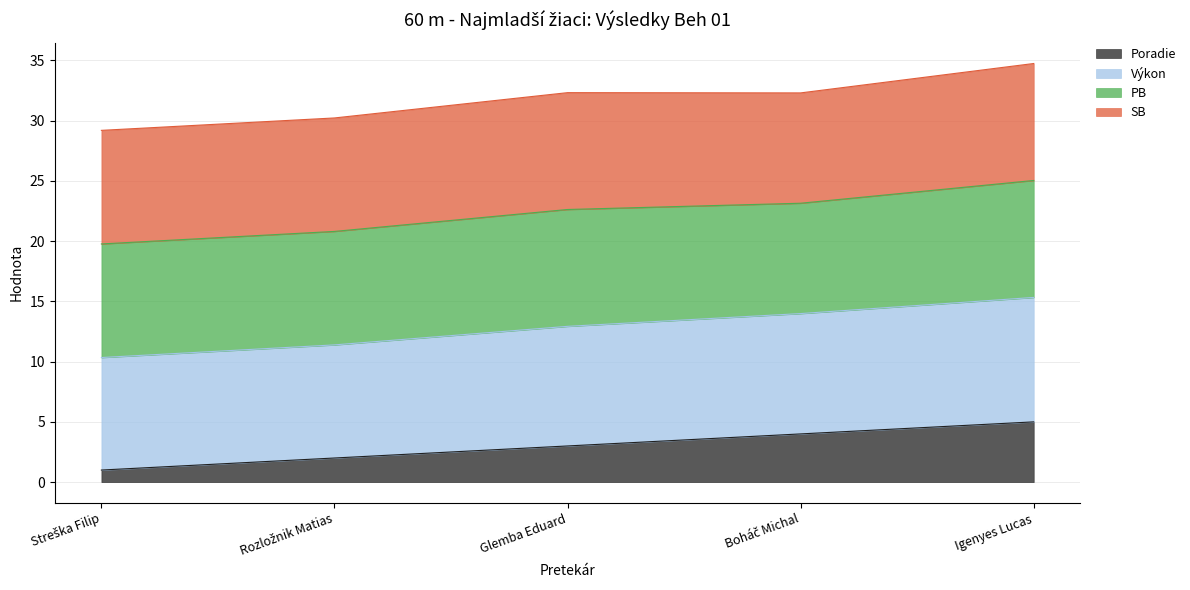

True or false: Výkon and Poradie intersect in this chart.

False